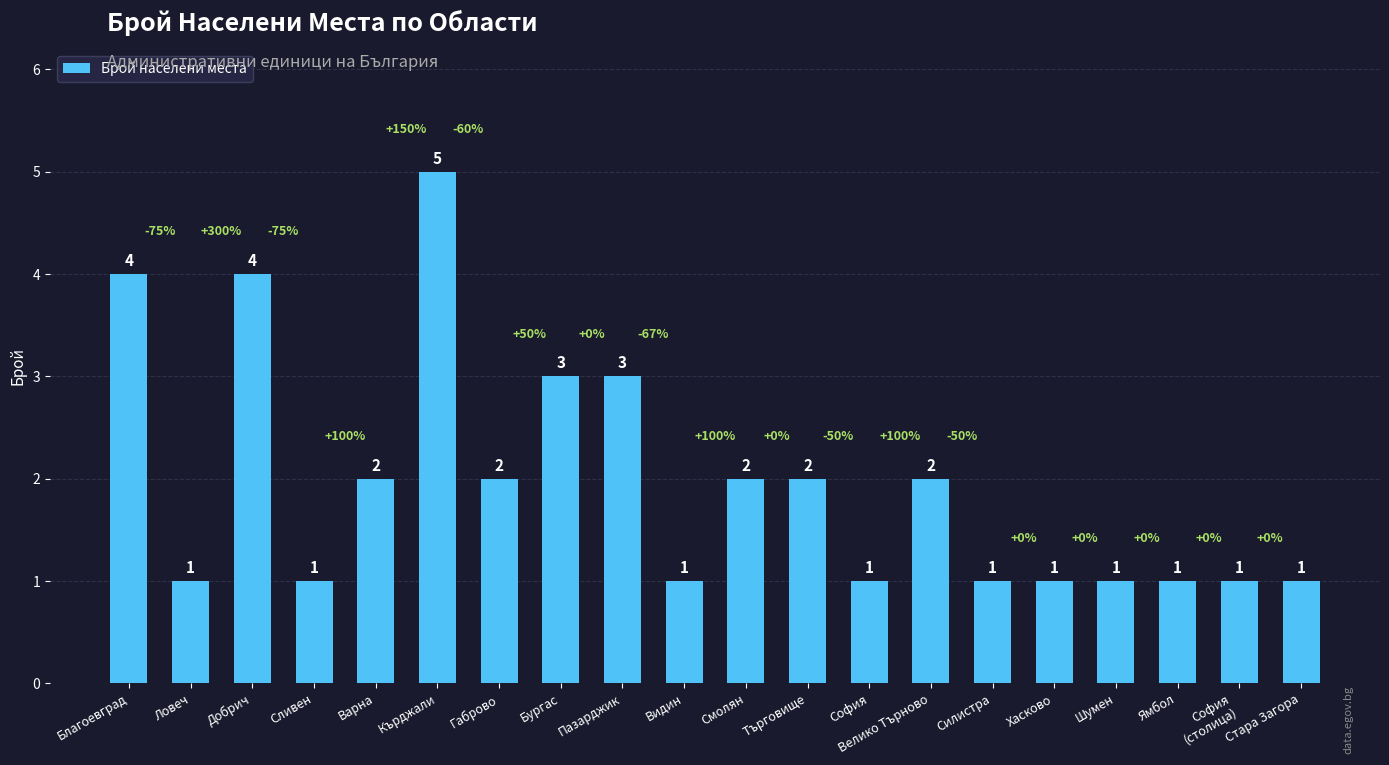

How many distinct data groups are displayed?

1